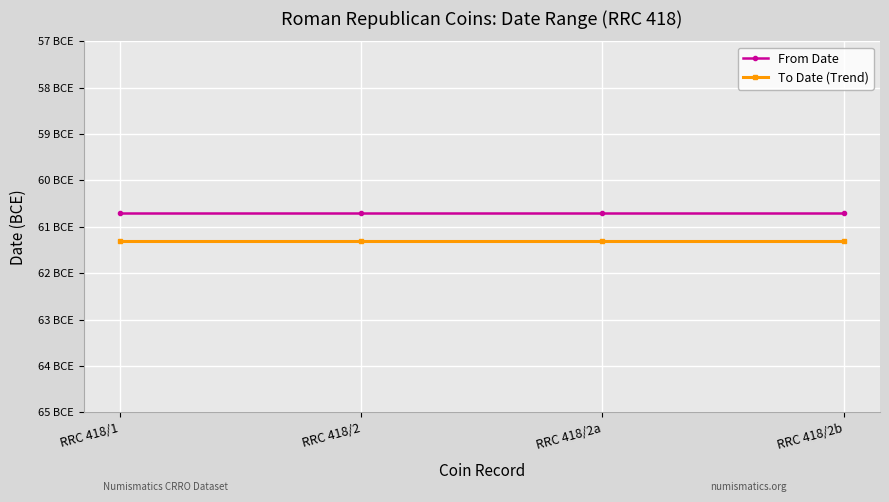

Reading left to right, list all the values displayed in this chart.

From Date: RRC 418/1=-60.7	RRC 418/2=-60.7	RRC 418/2a=-60.7	RRC 418/2b=-60.7
To Date (Trend): RRC 418/1=-61.3	RRC 418/2=-61.3	RRC 418/2a=-61.3	RRC 418/2b=-61.3